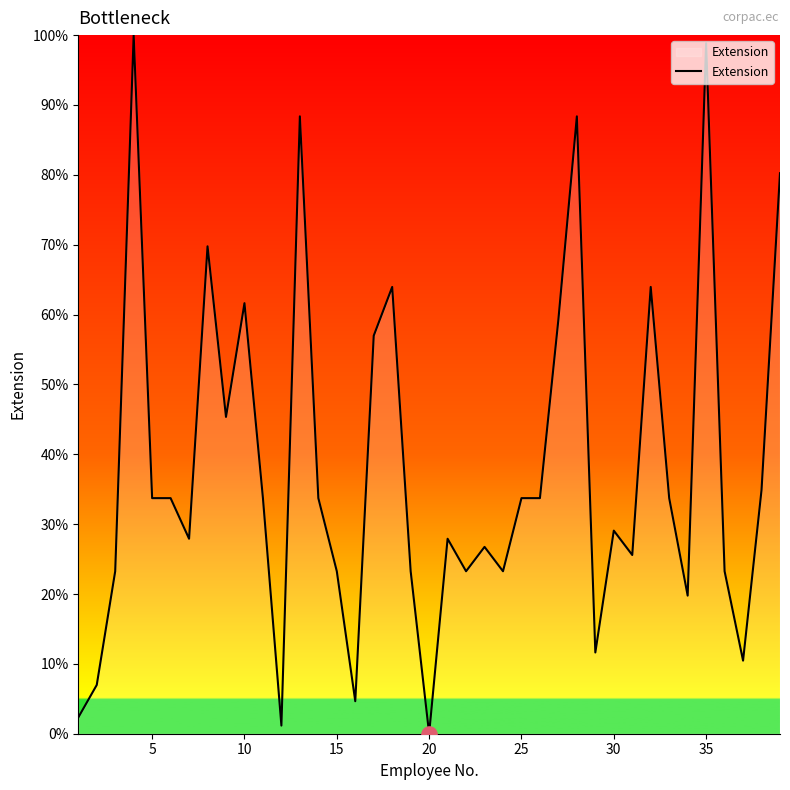

What is the difference between the maximum and minimum values?

100.0